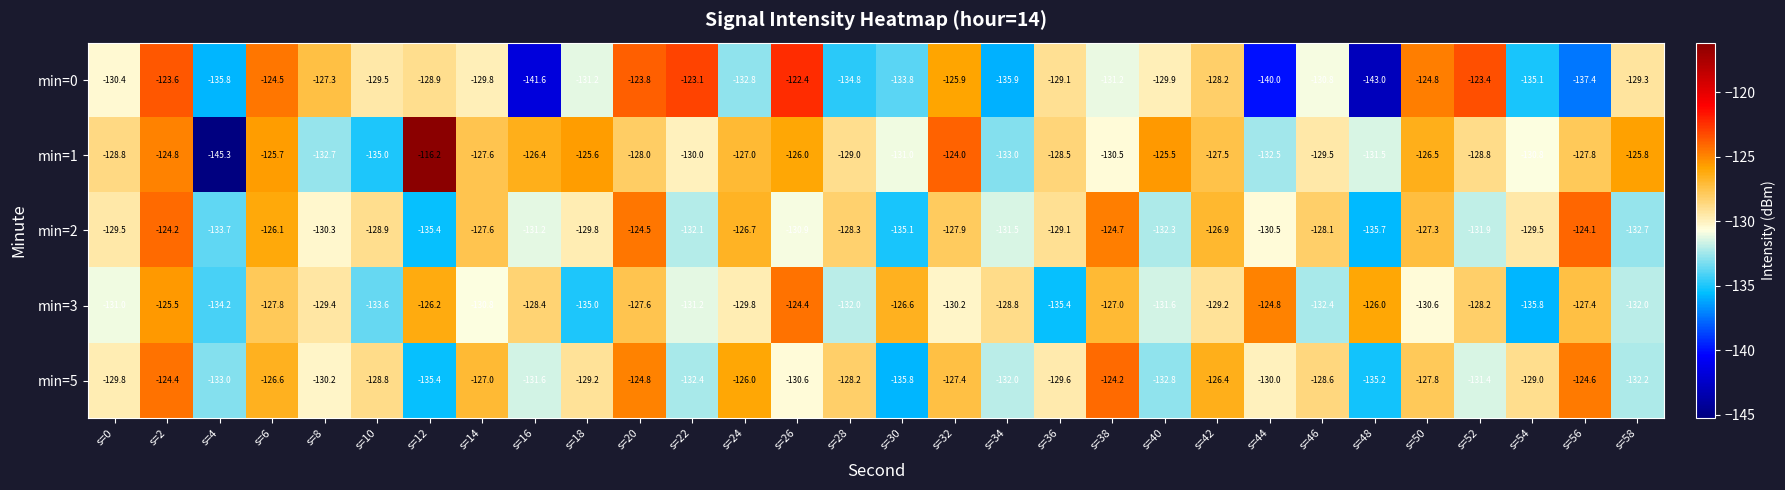

True or false: min=2 has a value of -129.5 at s=54.

True